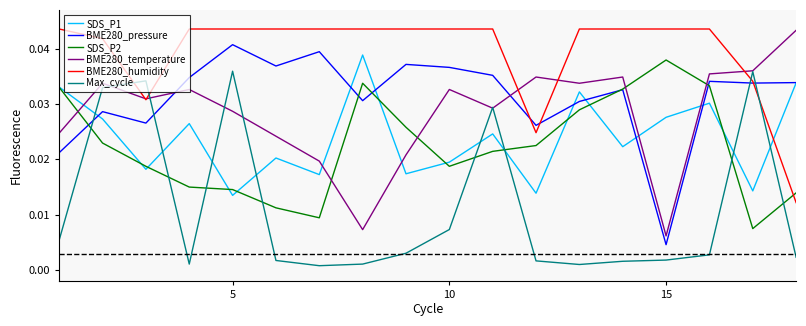

Which series has the widest spread of values?

BME280_temperature